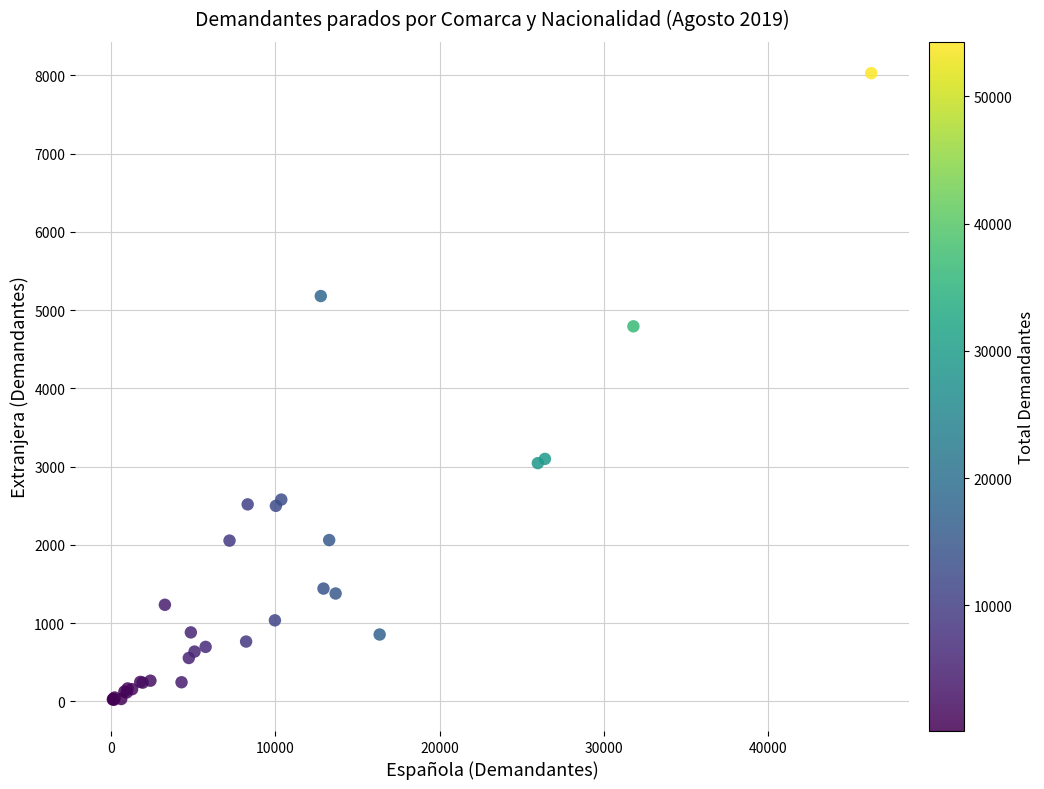

What Y value in the scatter plot is closest to 4025?

4793